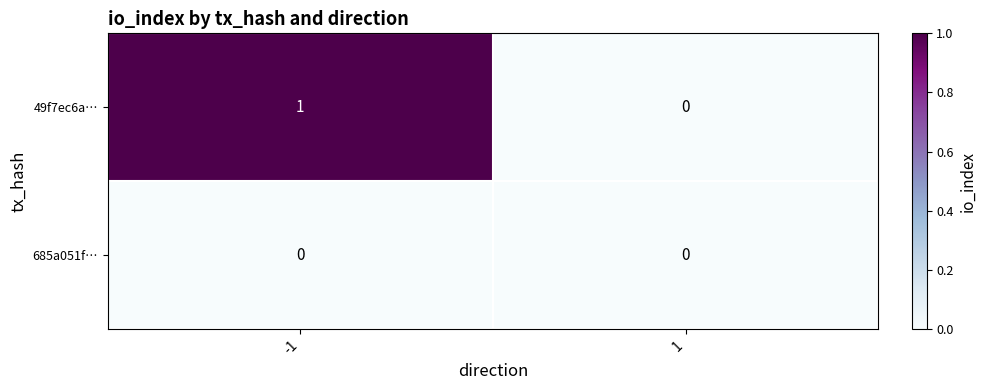

True or false: 49f7ec6a… has a value of 1 at -1.

True